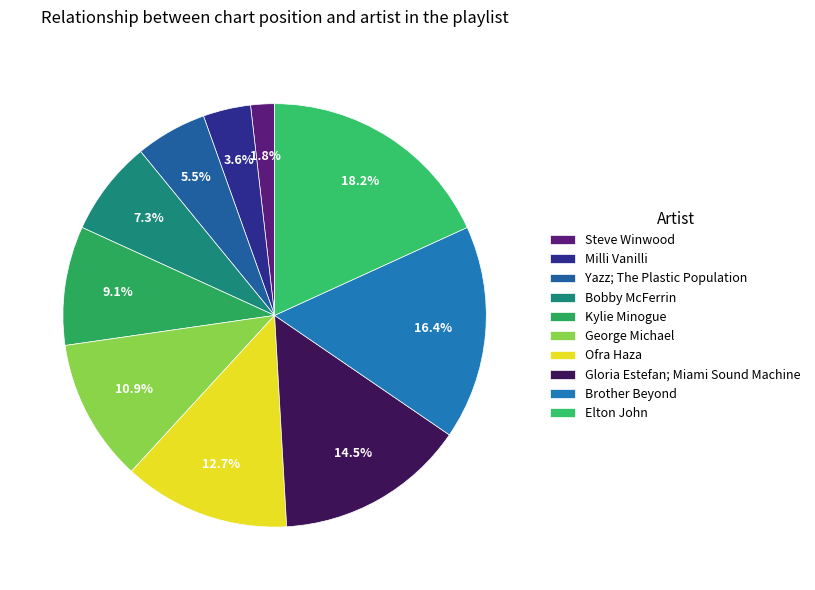

Approximately how many times larger is the value at Gloria Estefan; Miami Sound Machine compared to Yazz; The Plastic Population?

2.7